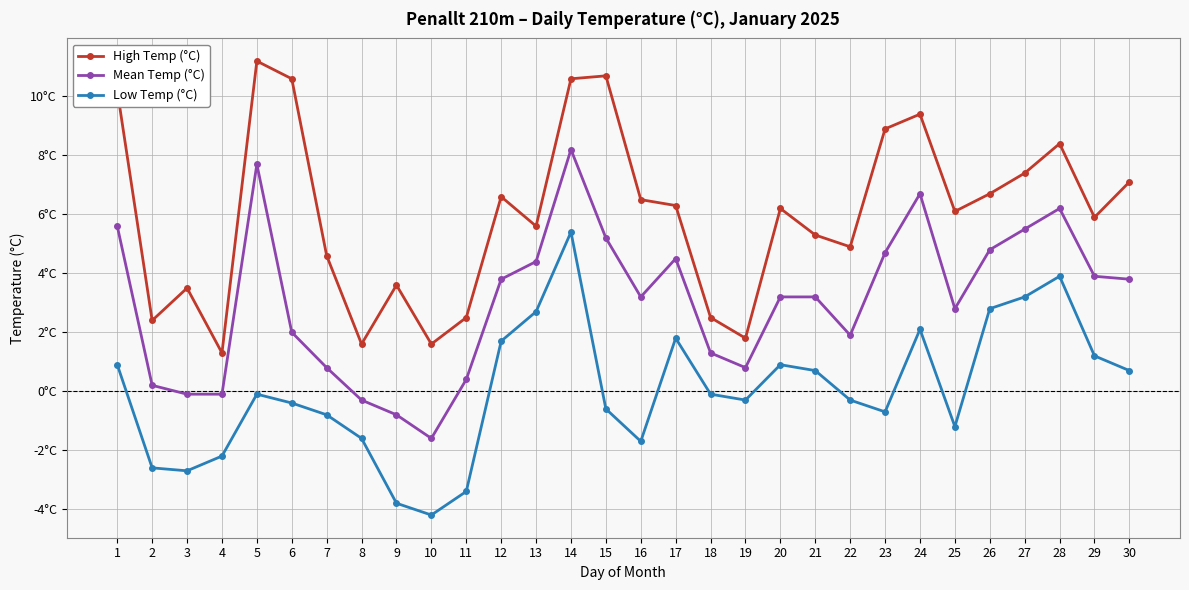

What are all the series names shown in the legend?

High Temp (°C), Mean Temp (°C), Low Temp (°C)